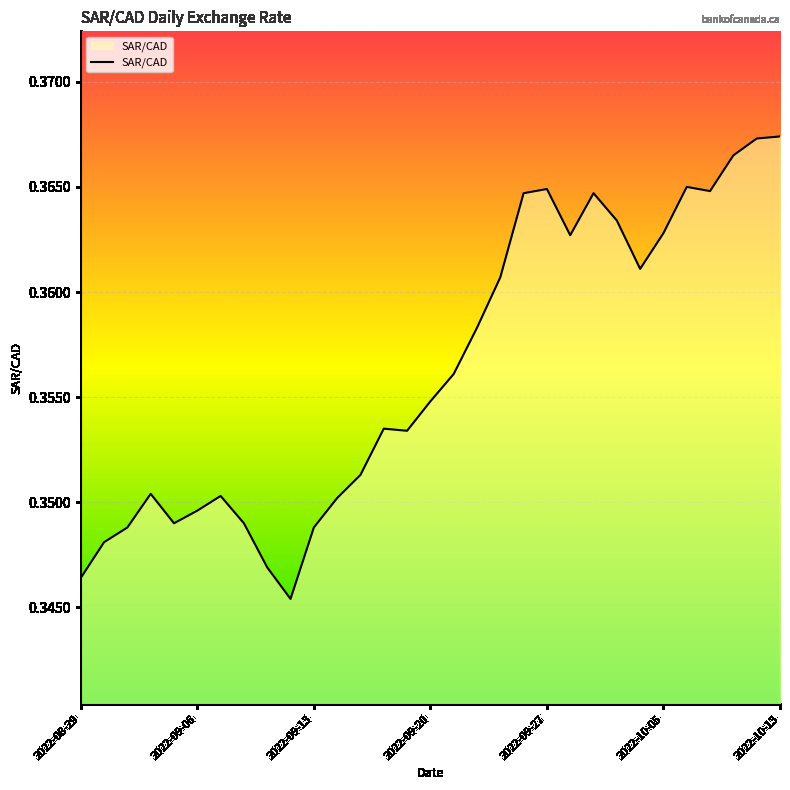

How many interior local peaks (higher than both neighbors) does the data have?

6